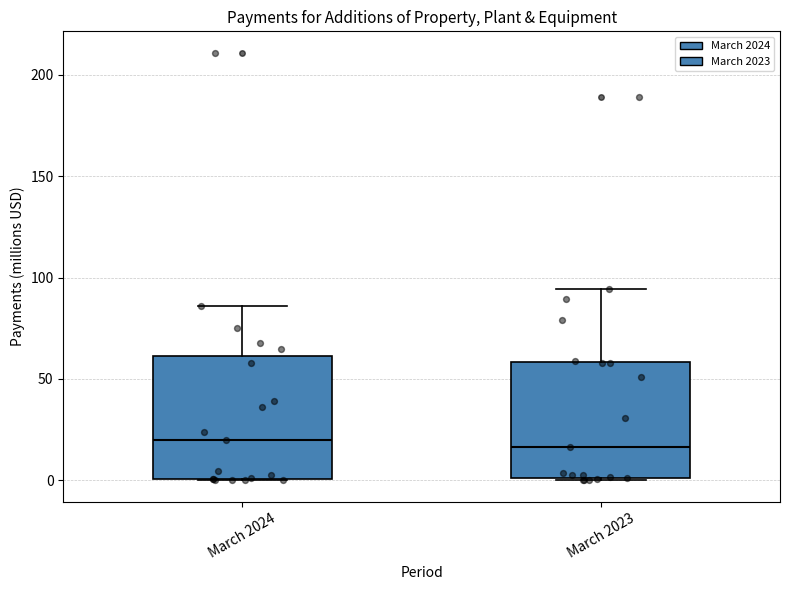

Reading left to right, transcribe this box plot: for each box, give where its median line is, the range the box spans, and where its two whiskers end, as read against the y-axis. The values are not printed on the chart, so give them approximately, as read against the axis.

March 2024: median 20, box 0 to 60, whiskers 0 to 85
March 2023: median 15, box 0 to 60, whiskers 0 to 95